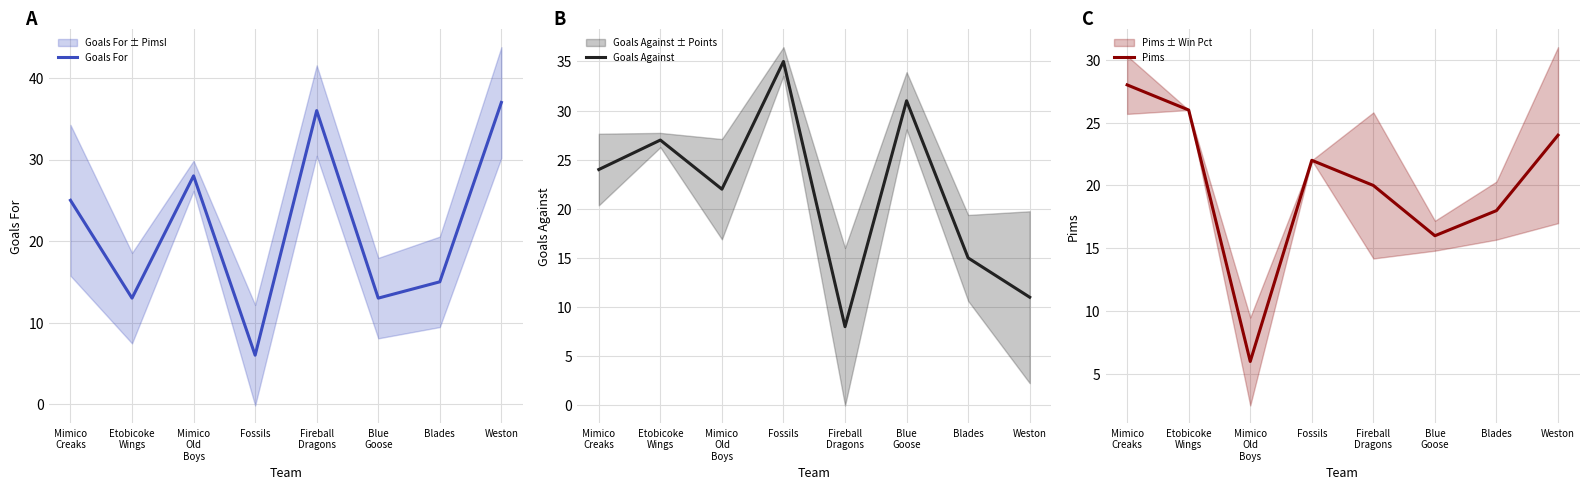

What is the sum of the Pims values at Etobicoke
Wings and Blades?

44